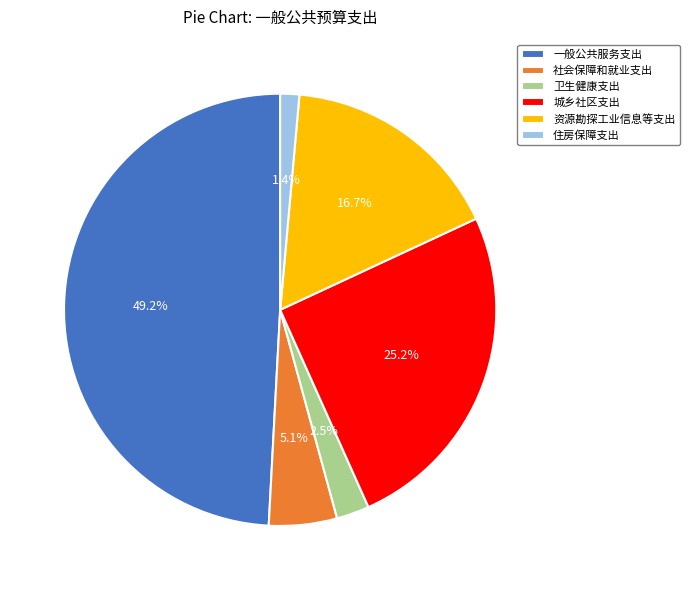

How many segments does this pie chart have?

6